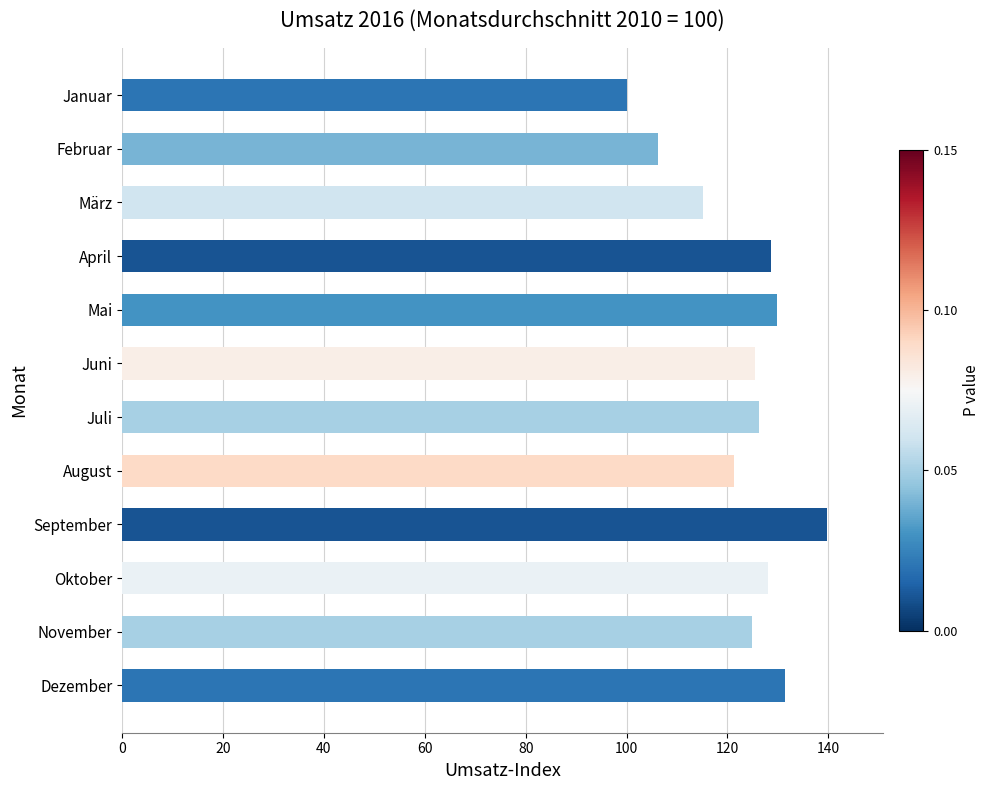

Are the bars horizontal?

Yes